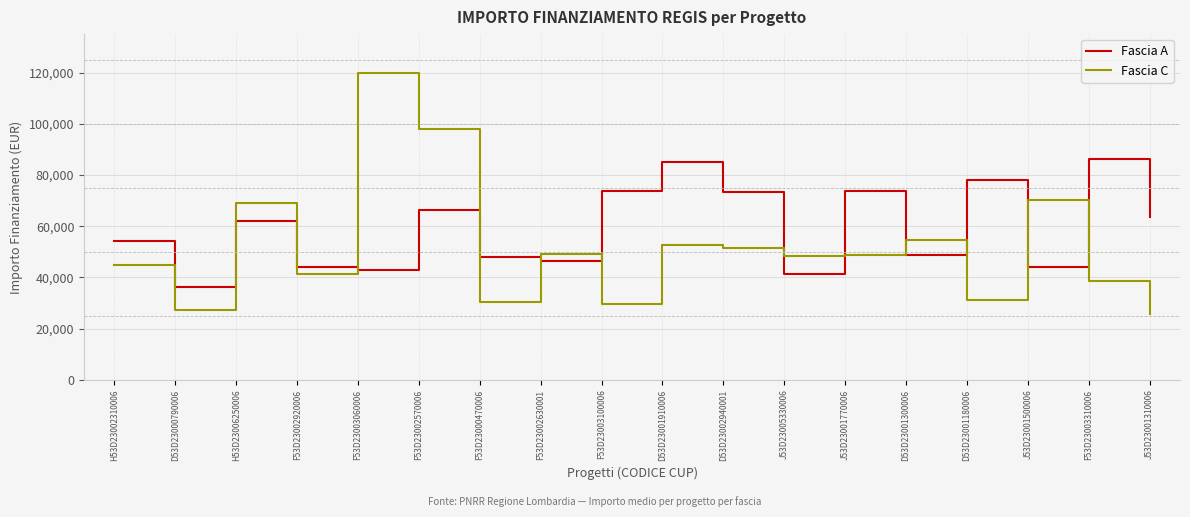

How many times do Fascia C and Fascia A cross each other?

12